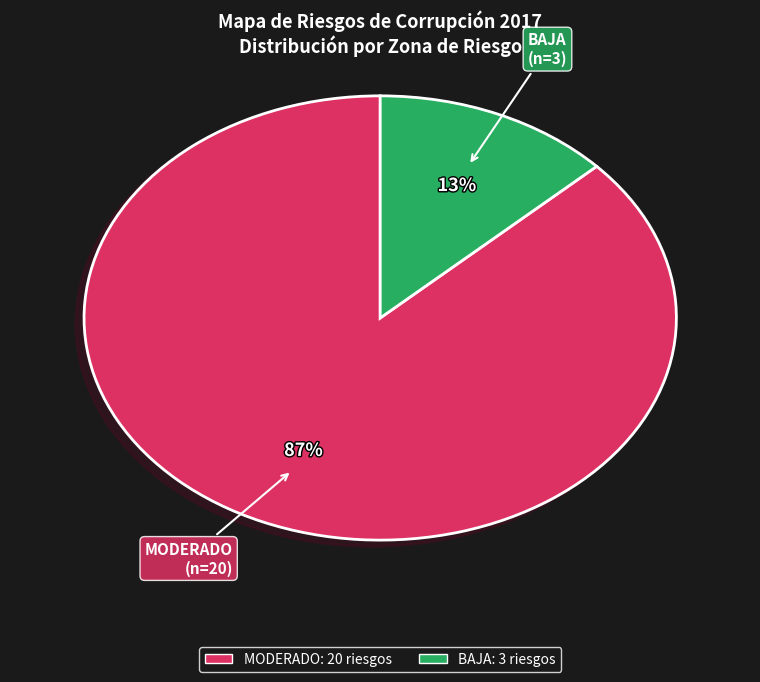

To the nearest percent, what is the average slice percentage?

50%